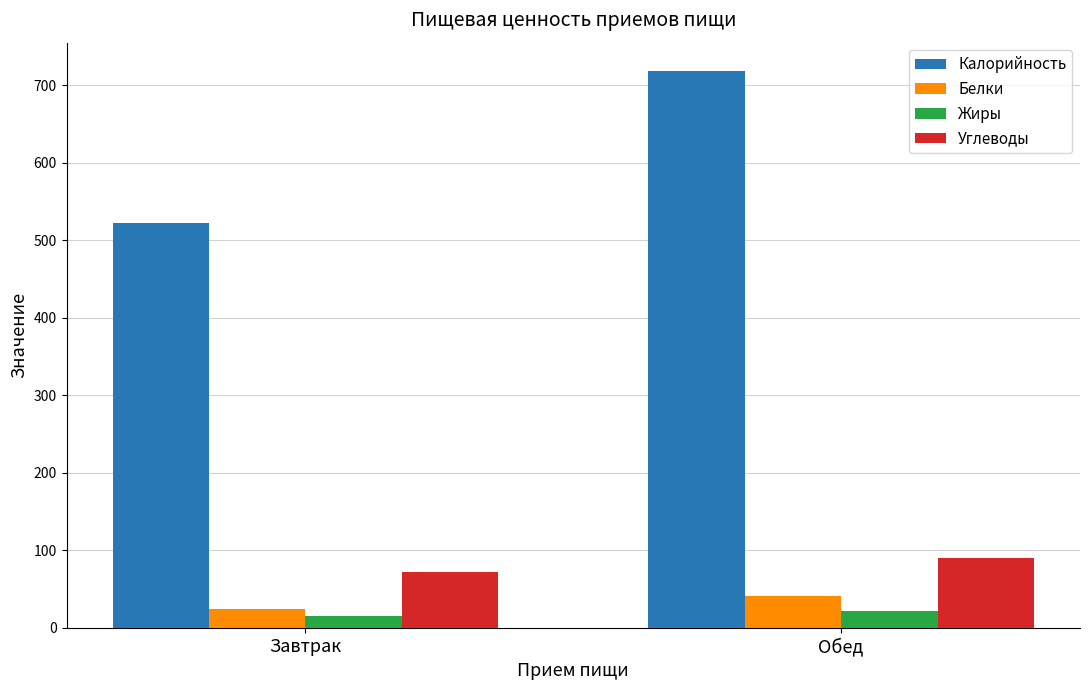

Where is Жиры nearest to the value 18?

Завтрак